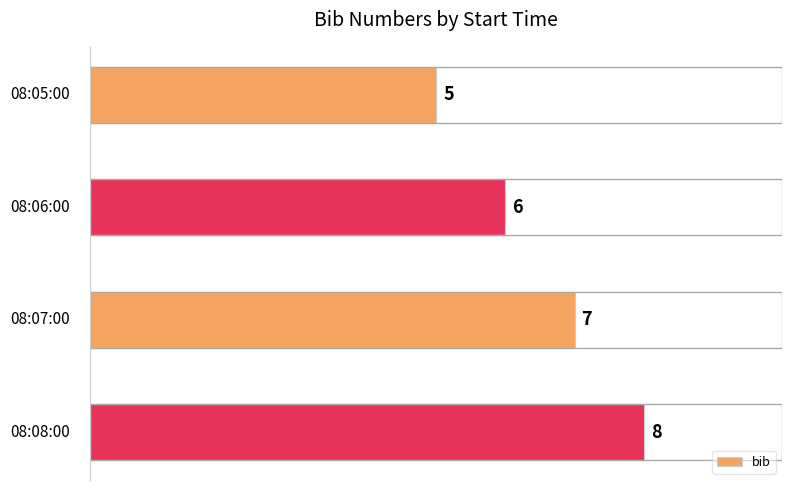

What is the difference between the maximum and minimum values?

3